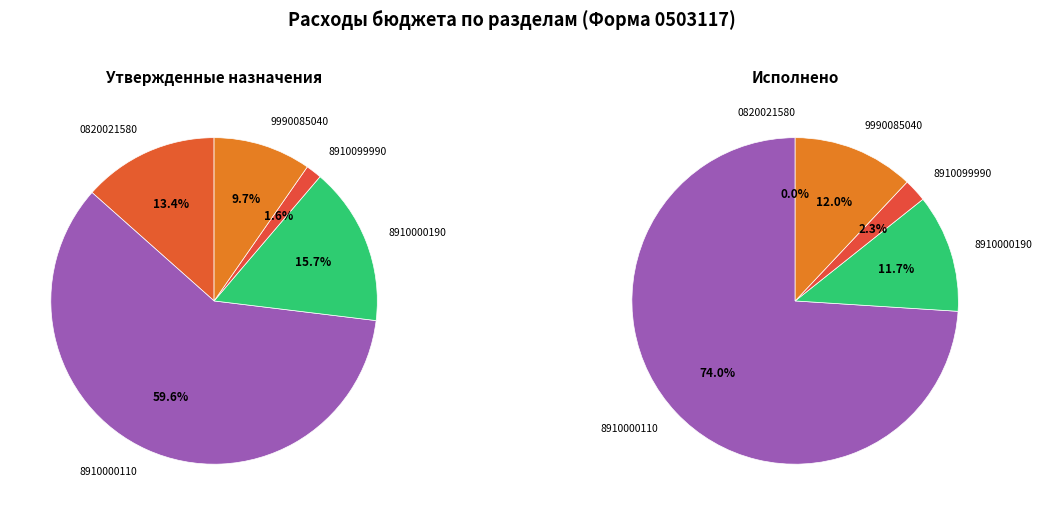

True or false: ОБЩЕГОСУДАРСТВЕННЫЕ ВОПРОСЫ (8910099990) accounts for 2% of the total.

True